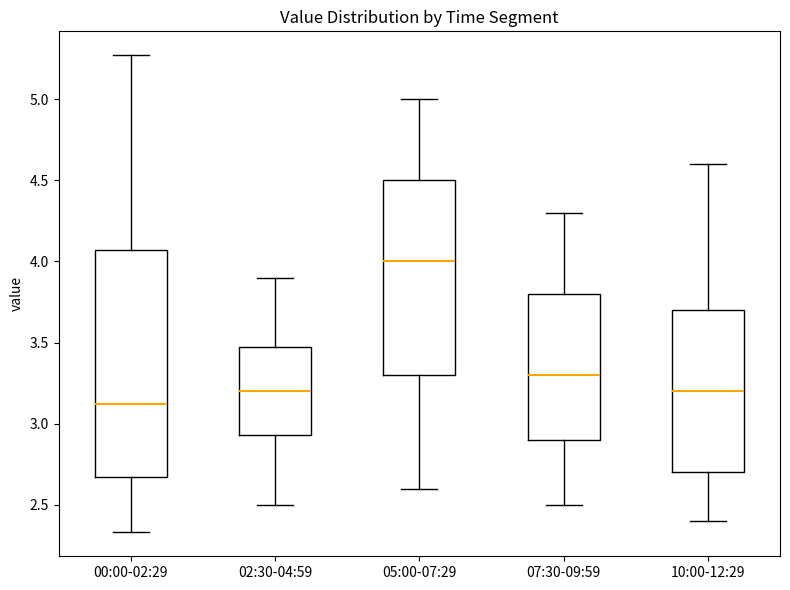

Which box's median line is the highest?

05:00-07:29